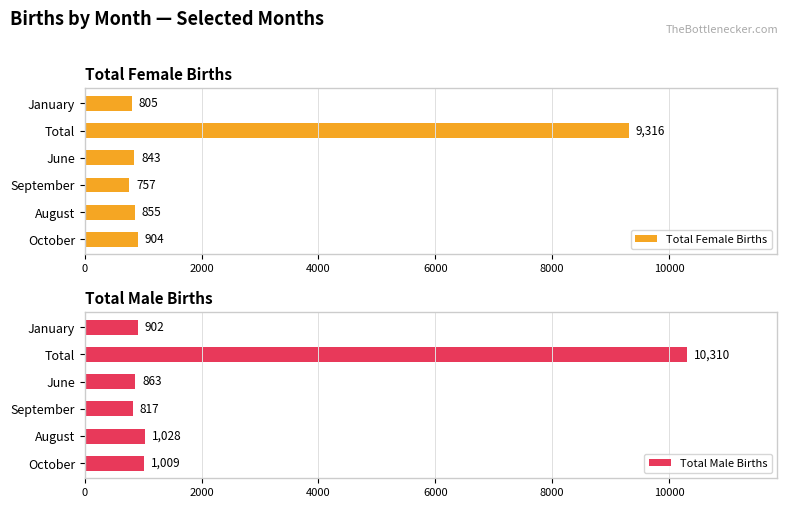

What is the approximate value of Total Male Births at August, to the nearest 10?

1030